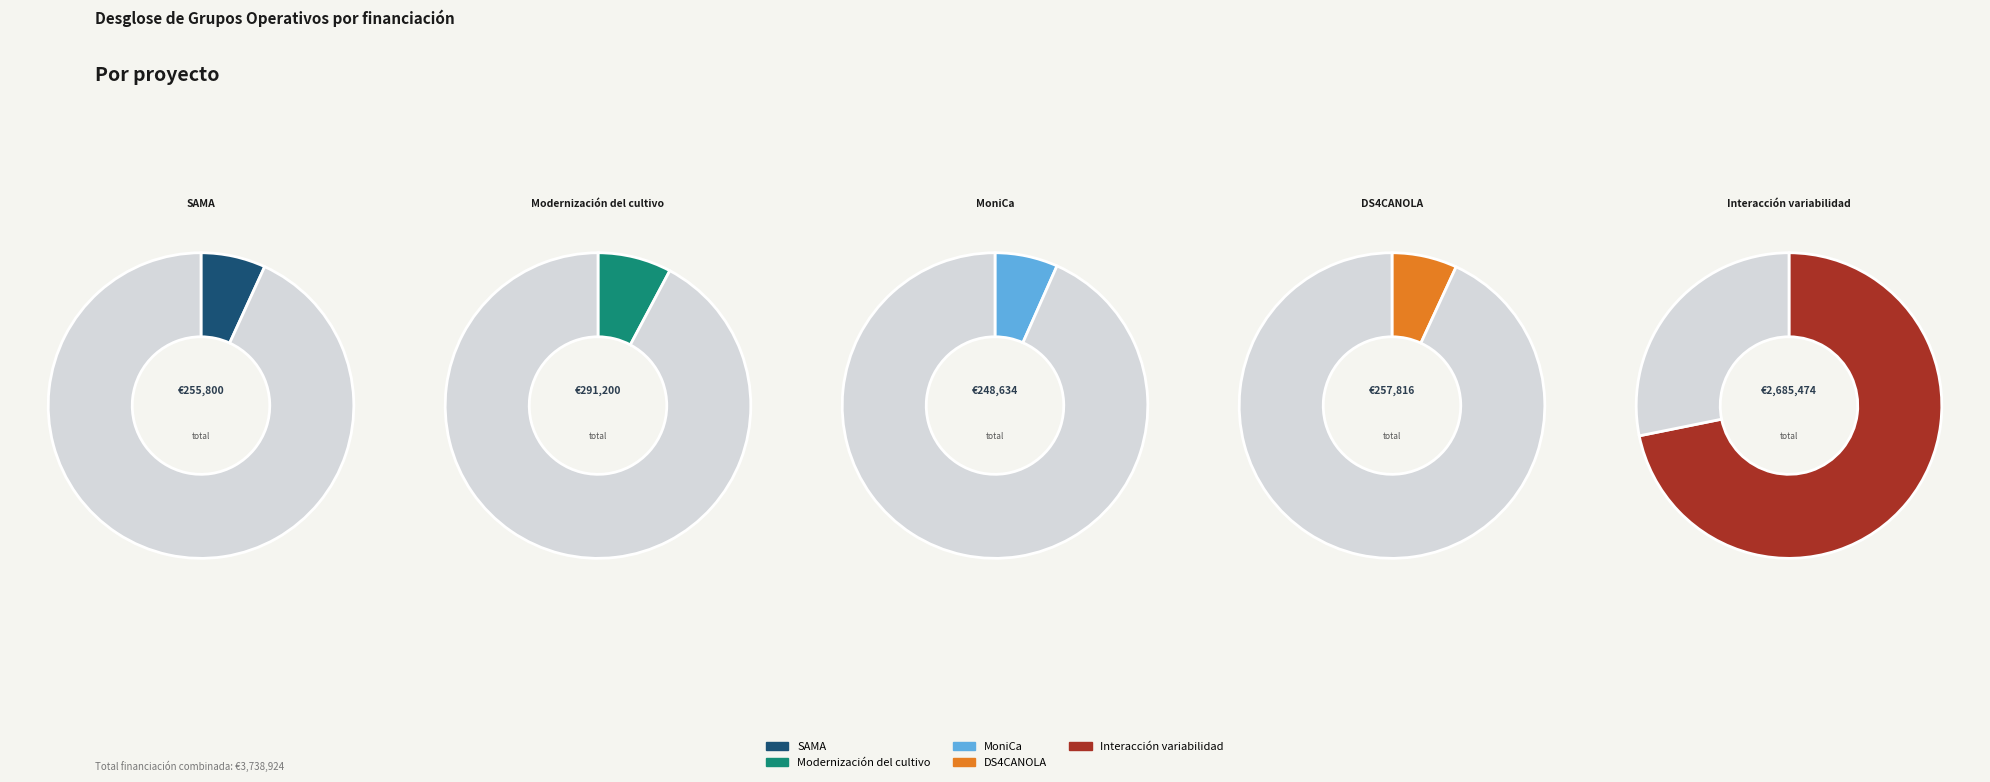

To the nearest percent, what is the difference between the SAMA and Interacción variabilidad slice percentages?

65%